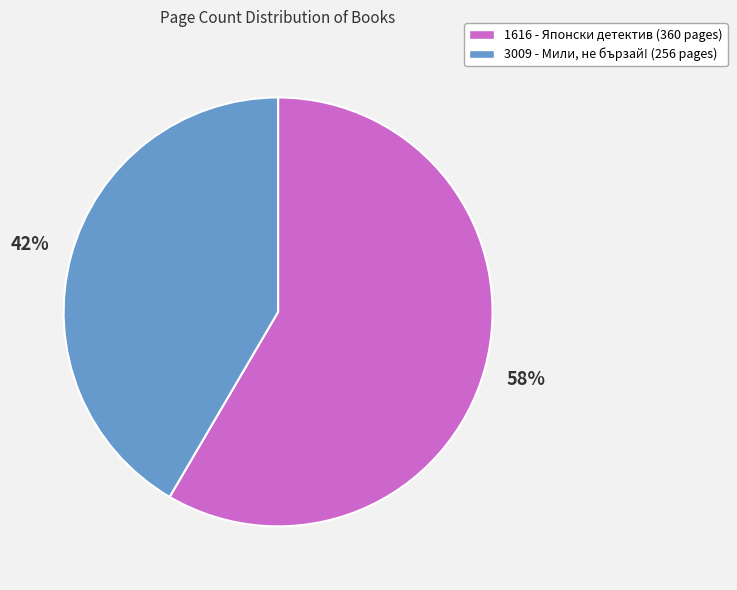

True or false: 3009 - Мили, не бързай! accounts for 42% of the total.

True